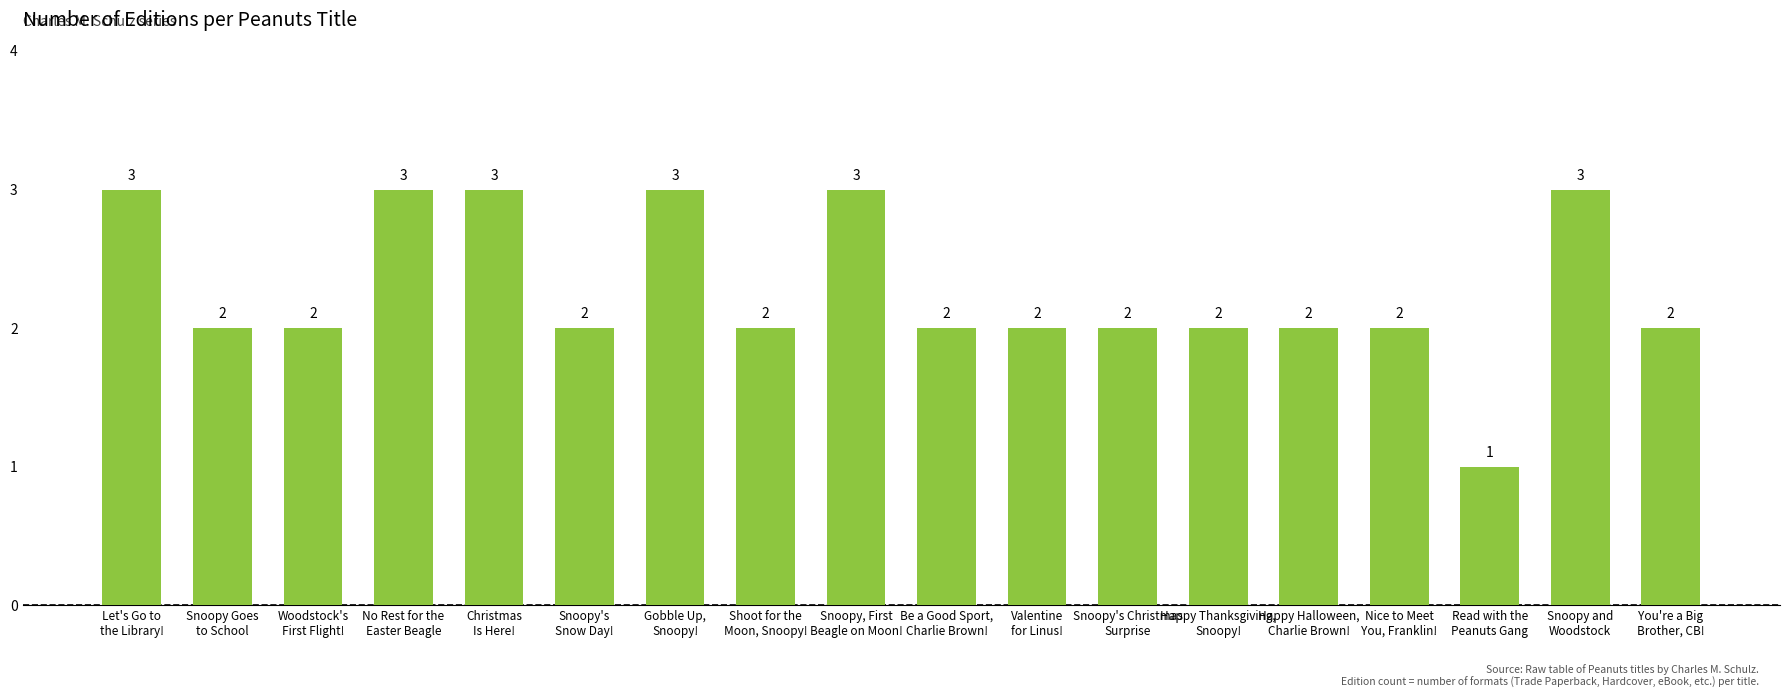

What is the sum of all values?

41